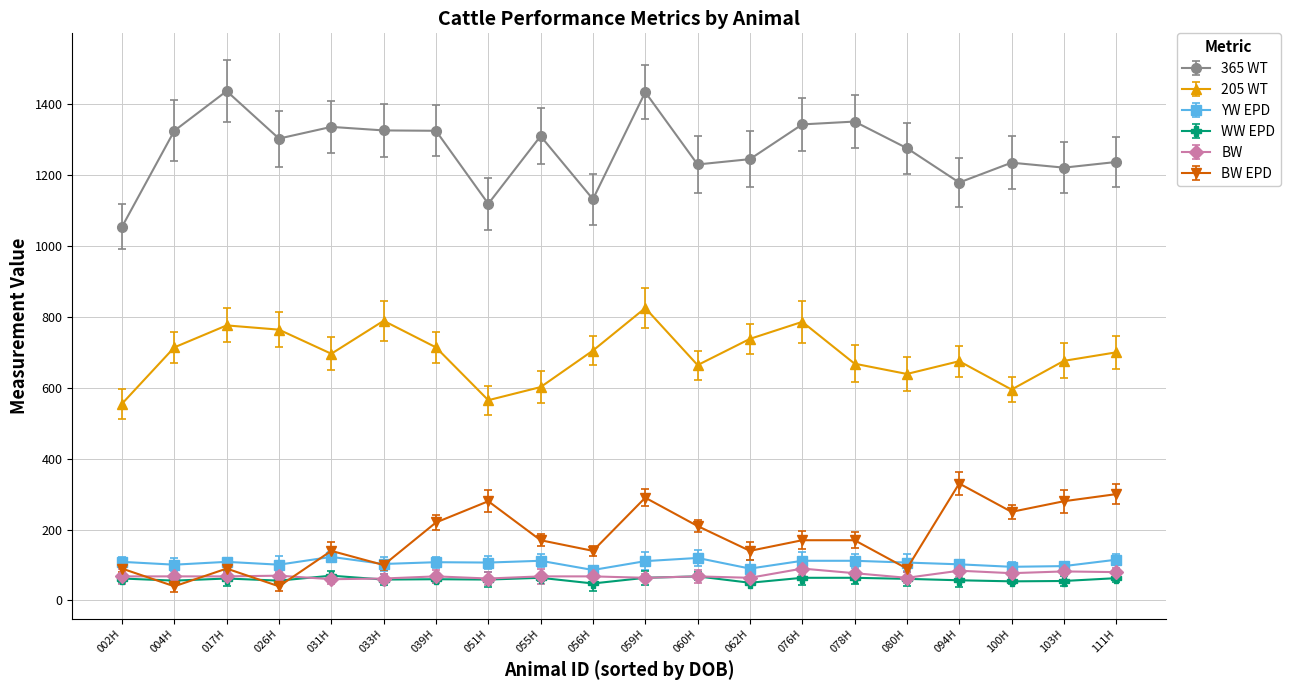

At which category is the sum across all series the highest?

059H